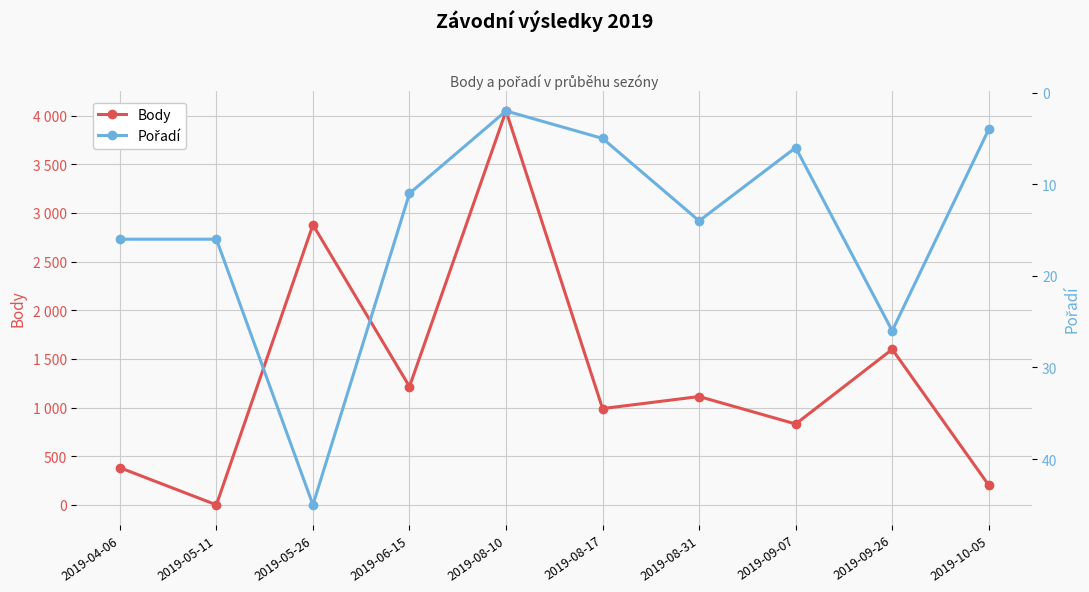

List the series in order of their overall mean, highest first.

Body, Pořadí